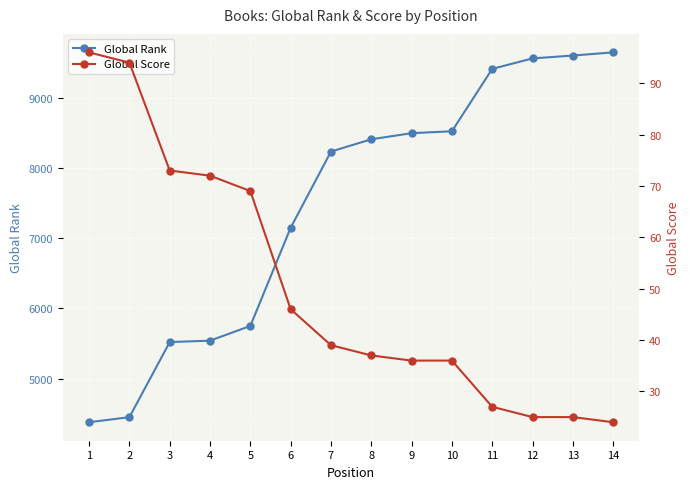

Reading left to right, extract all data points from this chart.

Global Rank: 4379	4451	5521	5541	5751	7150	8235	8410	8497	8524	9413	9562	9603	9648
Global Score: 96	94	73	72	69	46	39	37	36	36	27	25	25	24